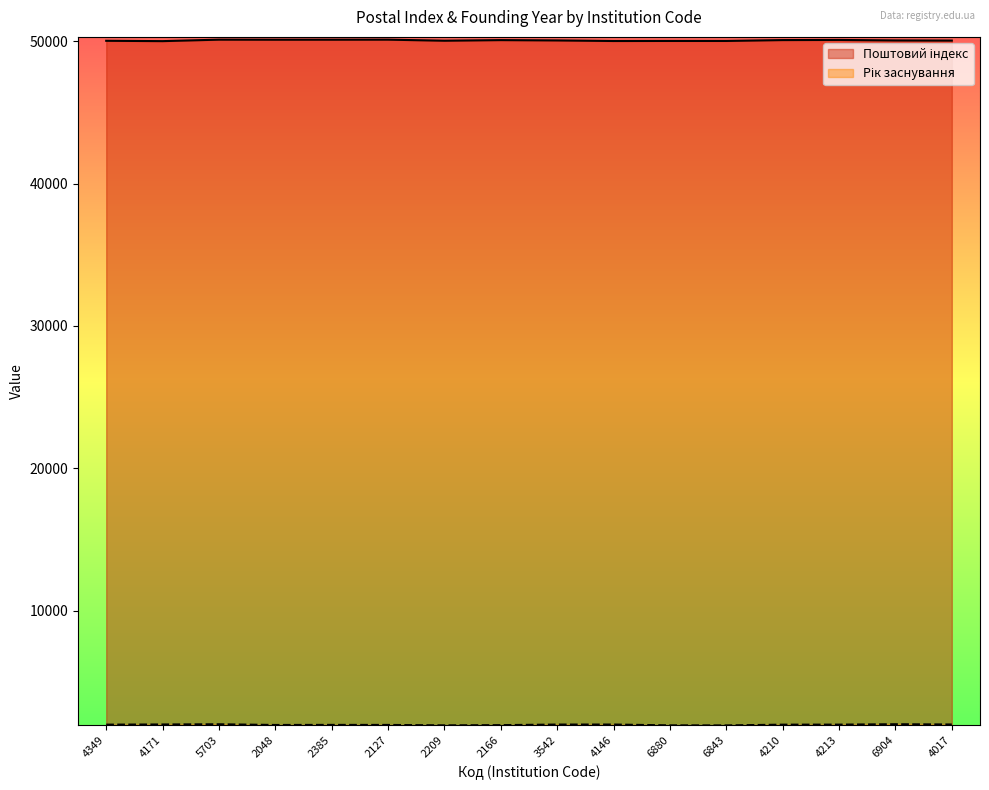

What is the sum of the values at 4349 and 5703?

100132